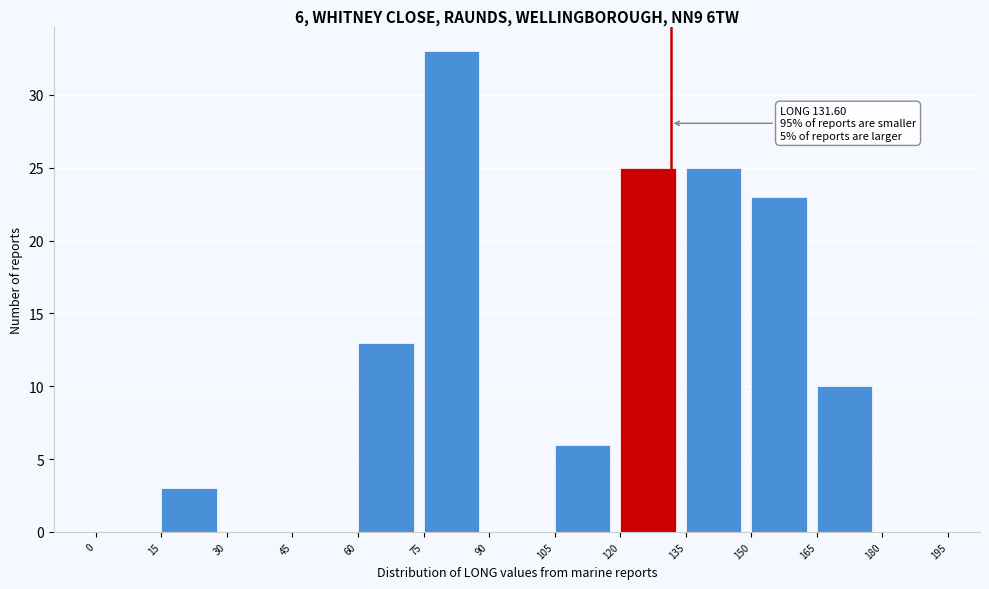

Over which range of the x-axis is the bar tallest?

75 to 90